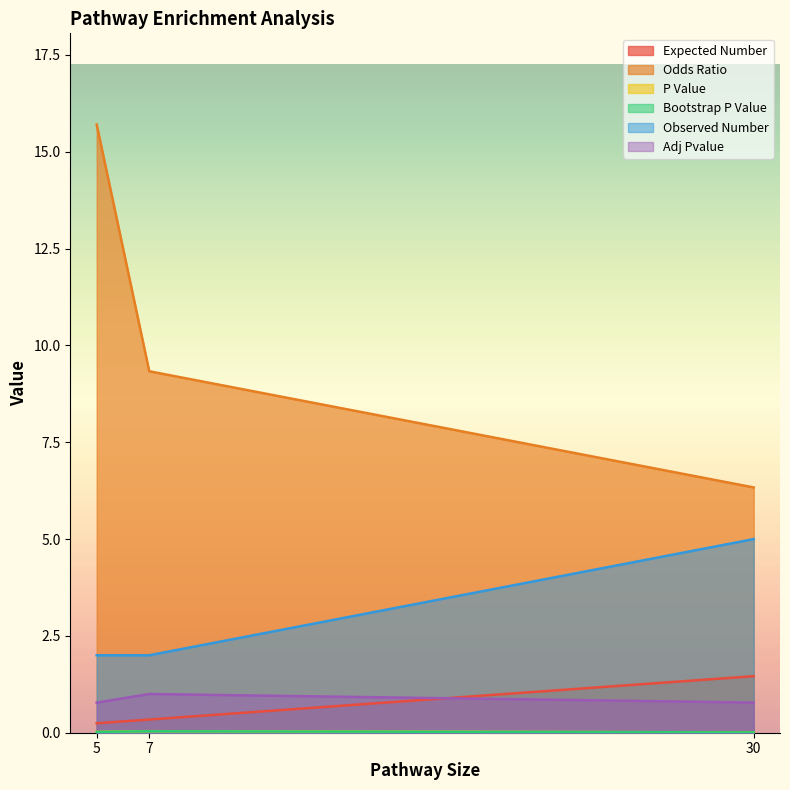

What are all the series names shown in the legend?

Expected Number, Odds Ratio, P Value, Bootstrap P Value, Observed Number, Adj Pvalue